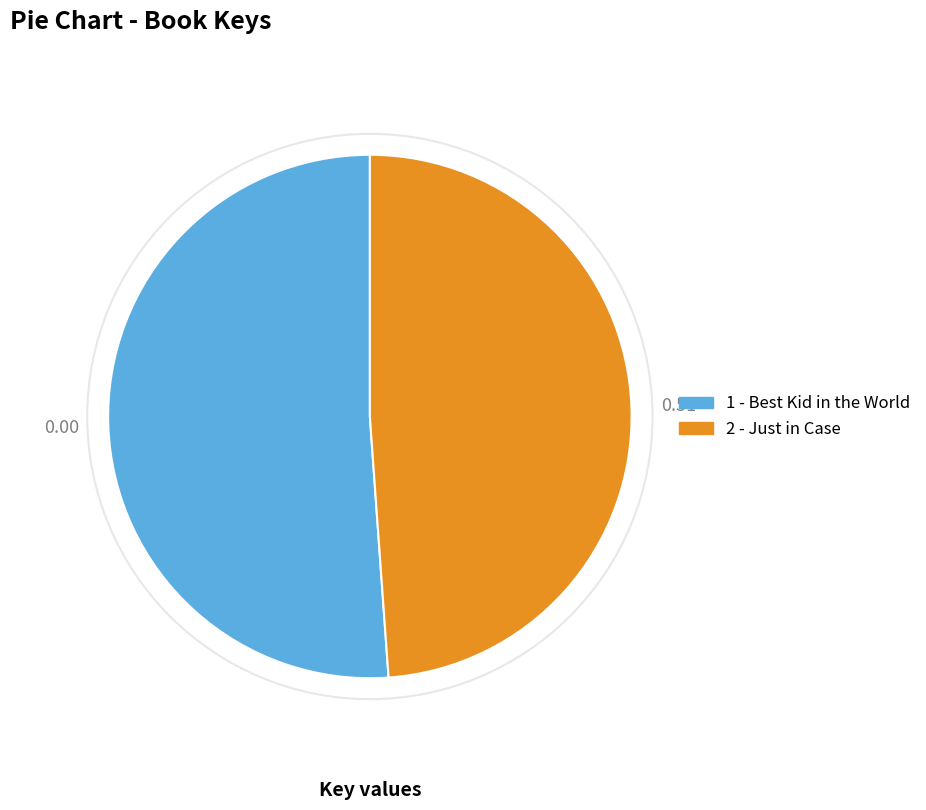

Is the sum of 1 and 2 greater than half?

Yes